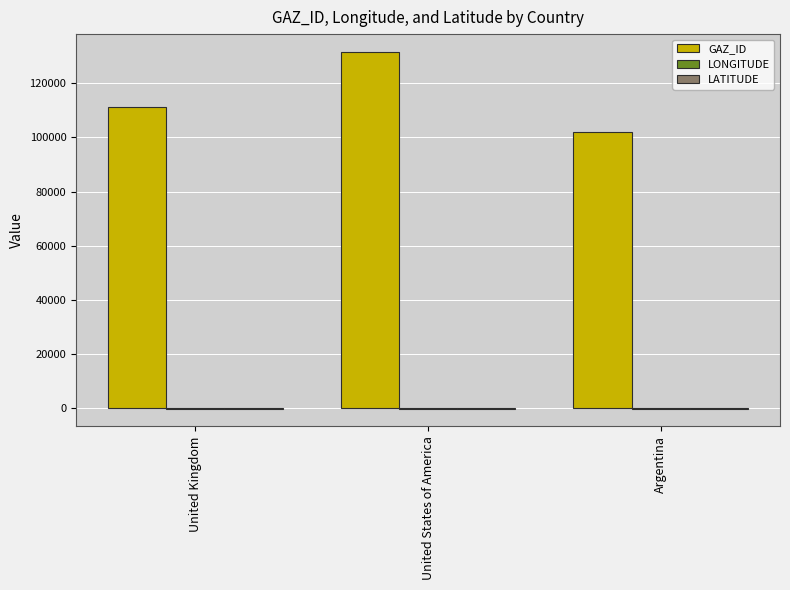

The GAZ_ID series shows 111171.0 at United Kingdom. True or false?

True